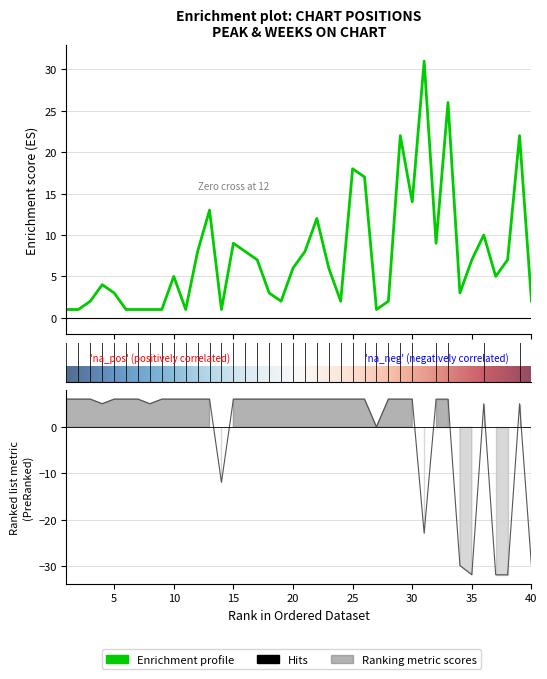

Where do Weeks on Chart and Peak Position first cross each other?

11 and 12